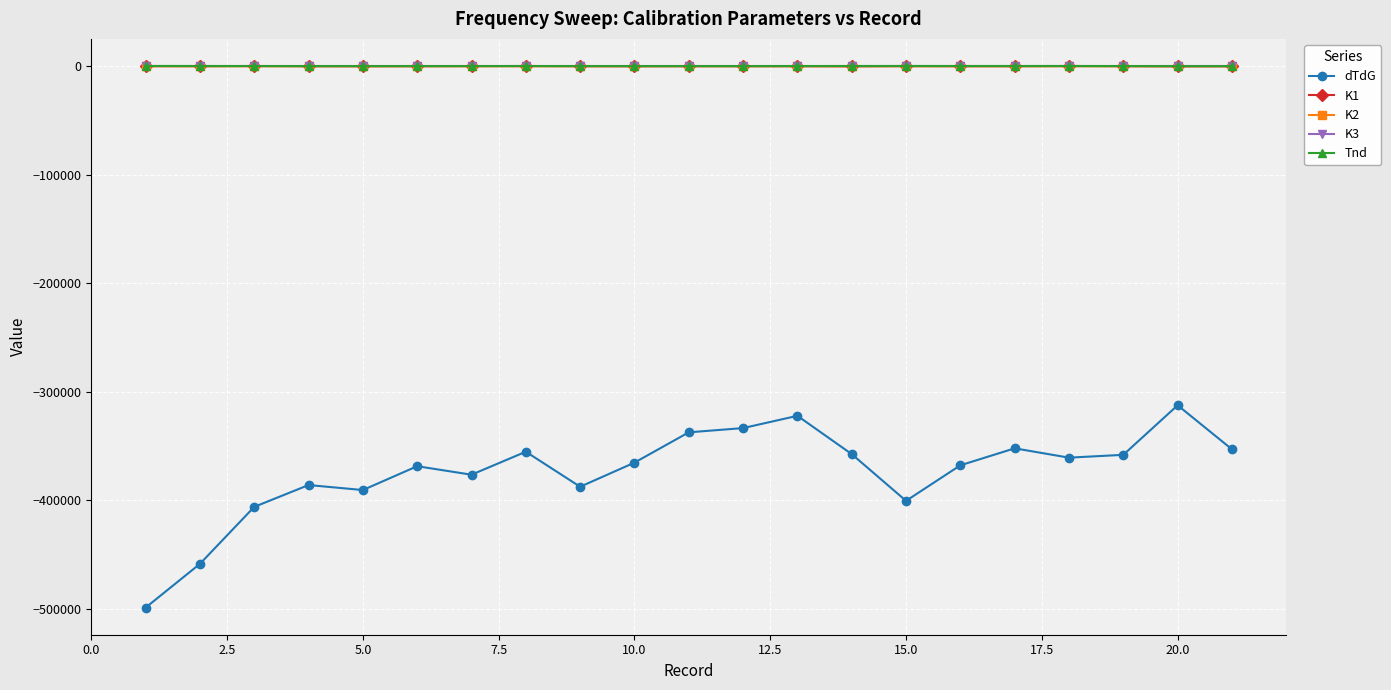

True or false: dTdG has more than 1 points higher than both neighbors.

True